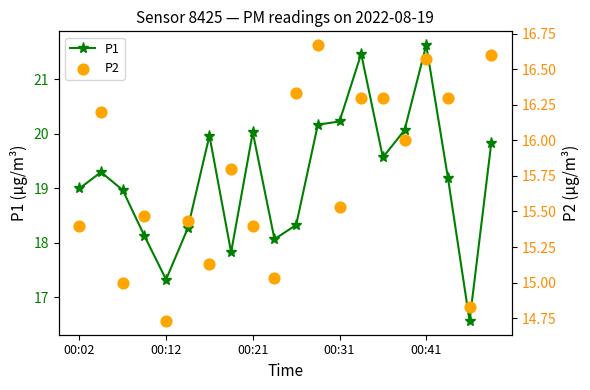

Which series contains the lowest Y value?

P2